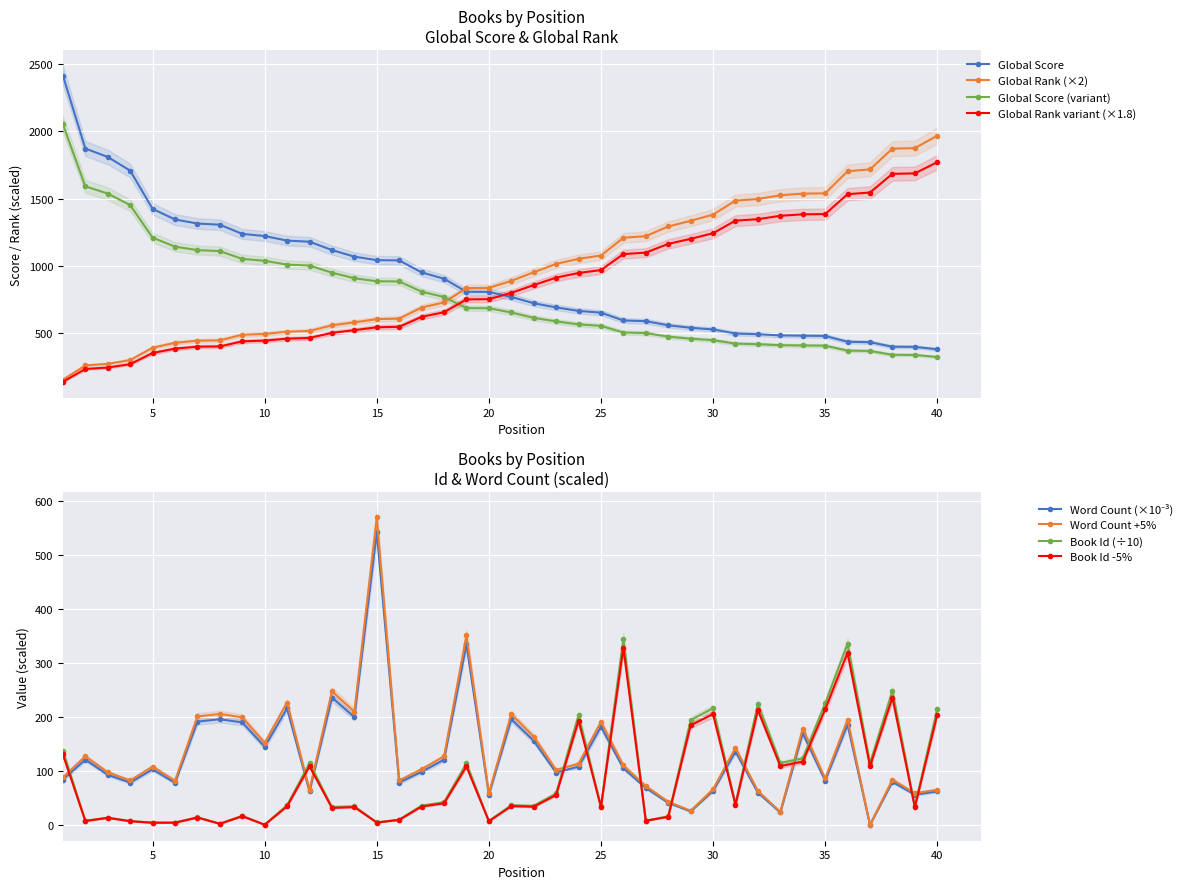

True or false: Global Rank has more than 2 points higher than both neighbors.

False